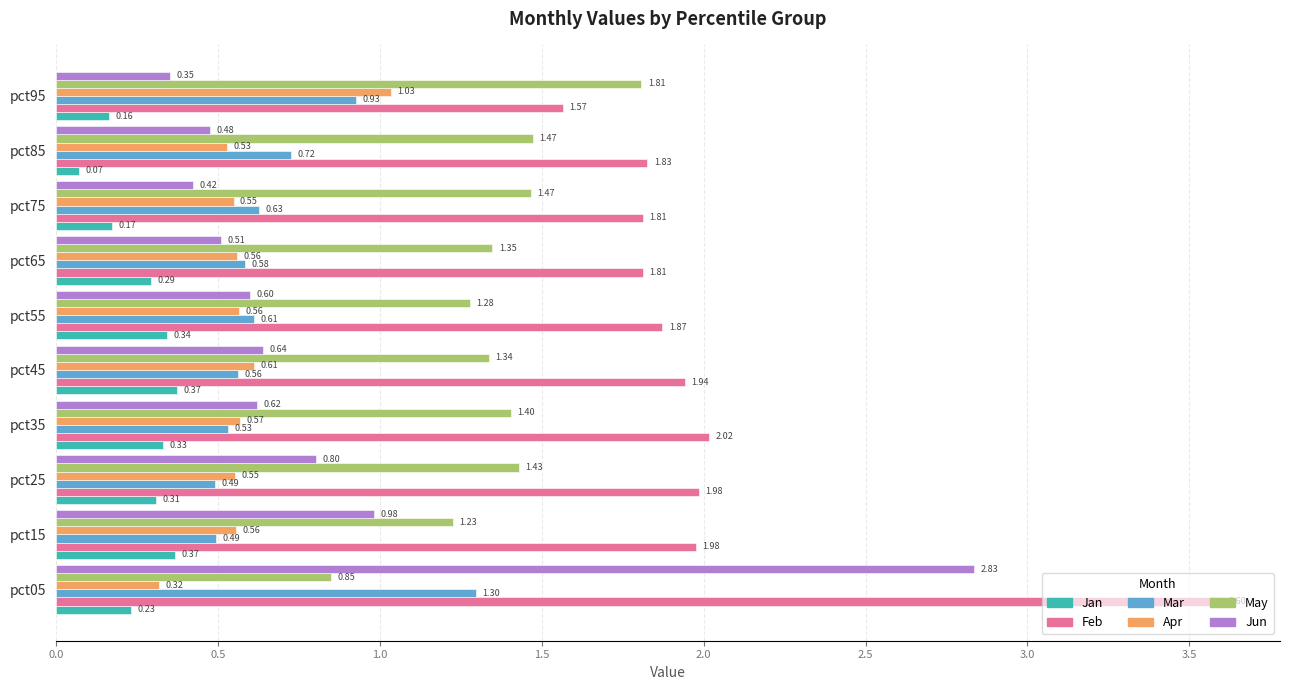

What is the total value across all series at pct65?

5.1